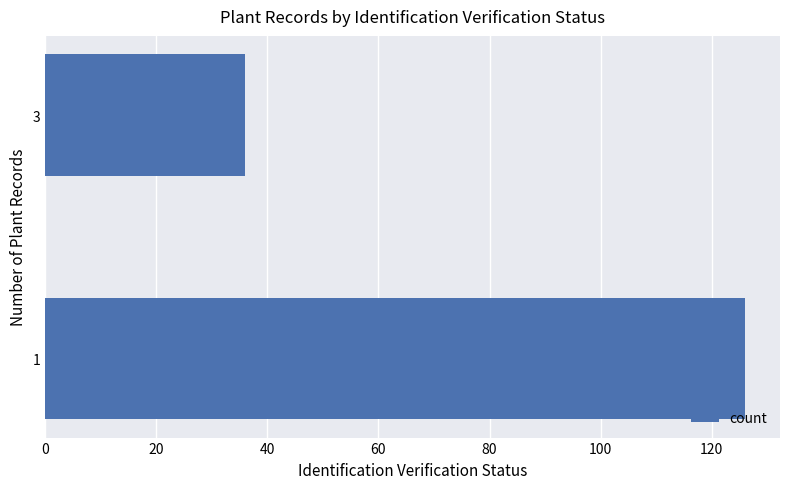

How many series are shown in this chart?

1